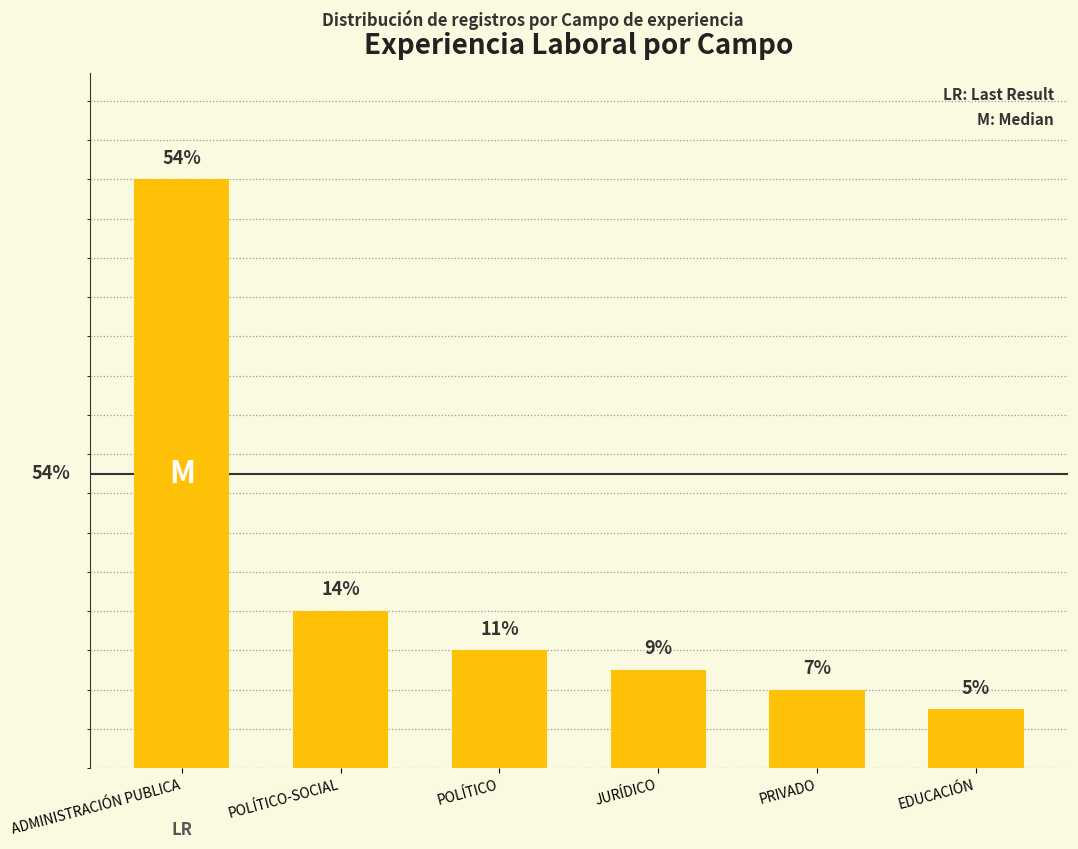

Between POLÍTICO and EDUCACIÓN, which is larger?

POLÍTICO